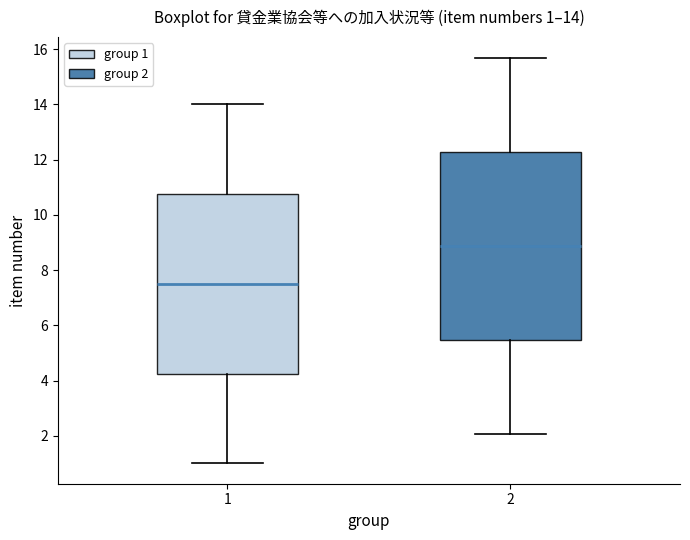

Which box's median line is the highest?

2